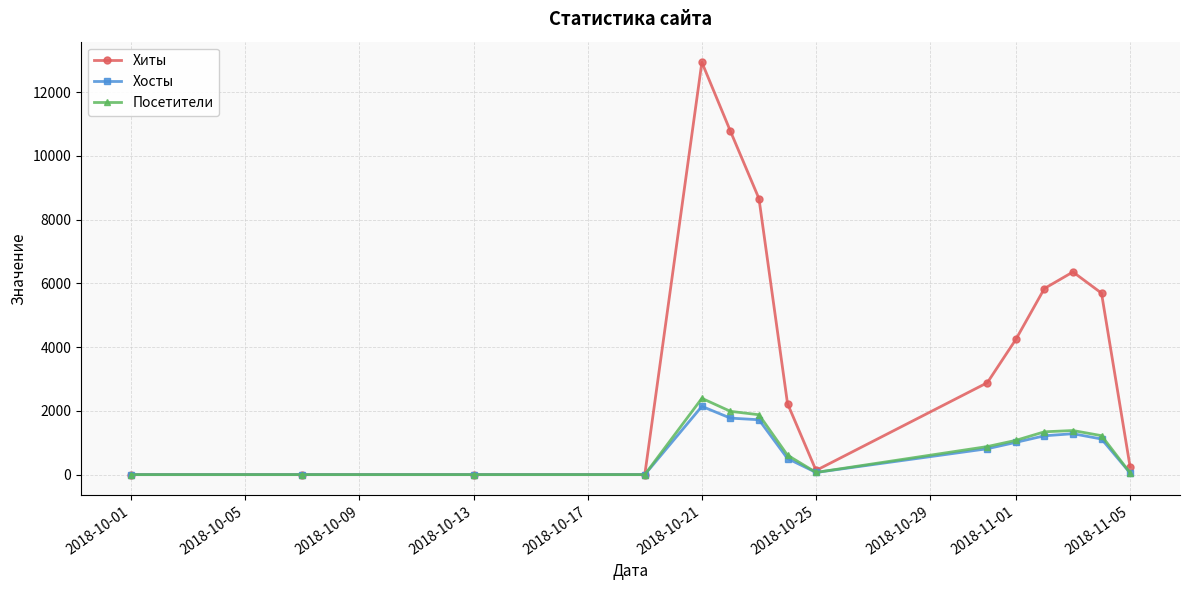

Which series has the largest range (max minus min)?

Хиты